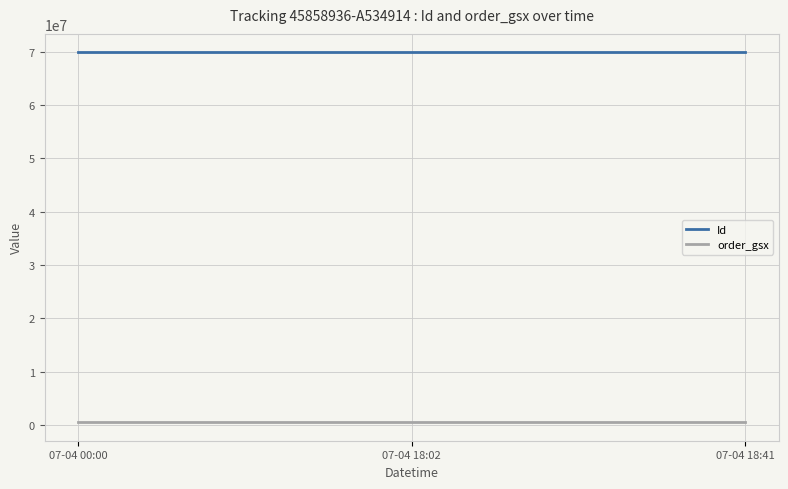

What is the greatest value displayed?

69887871.0